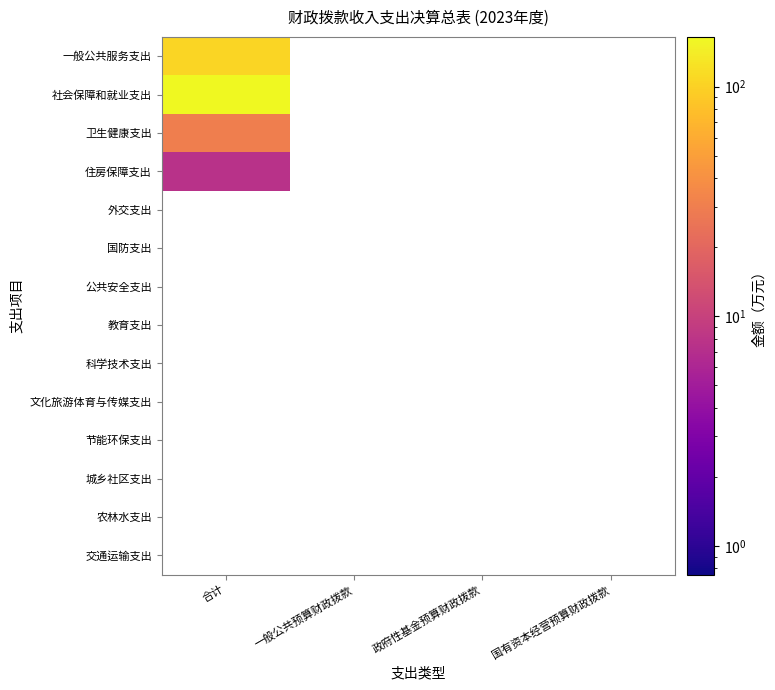

What is the maximum value shown in the chart?

164.6